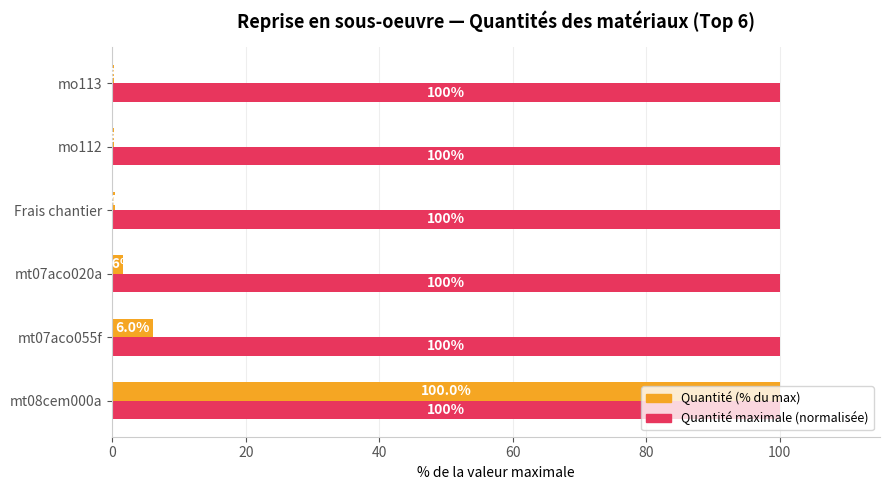

Is the value of Quantité maximale (normalisée) at mt08cem000a greater than the value of Quantité (% du max) at mt07aco055f?

Yes